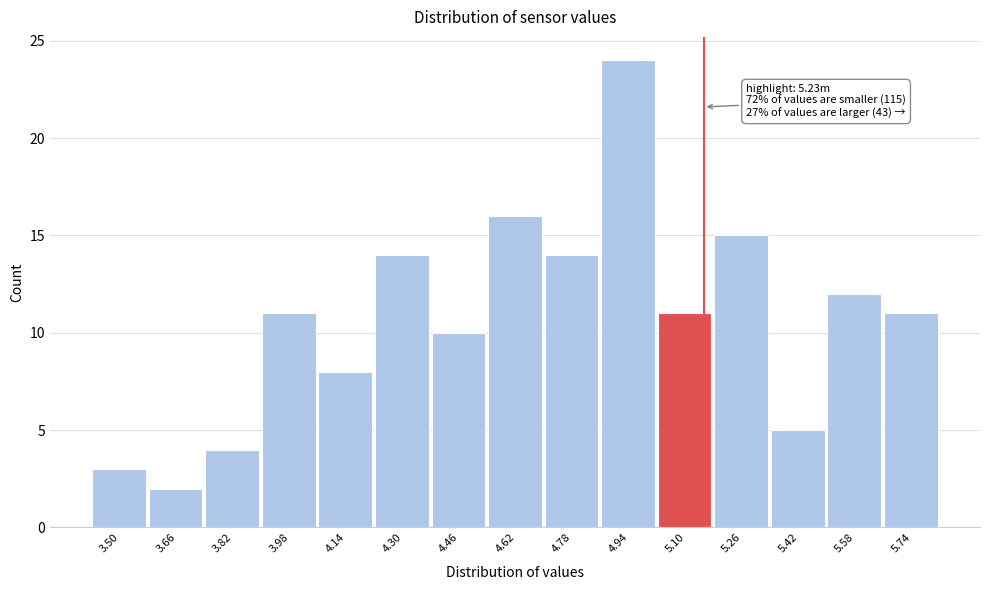

Reading left to right, transcribe all the data shown in this chart.

3	2	4	11	8	14	10	16	14	24	11	15	5	12	11